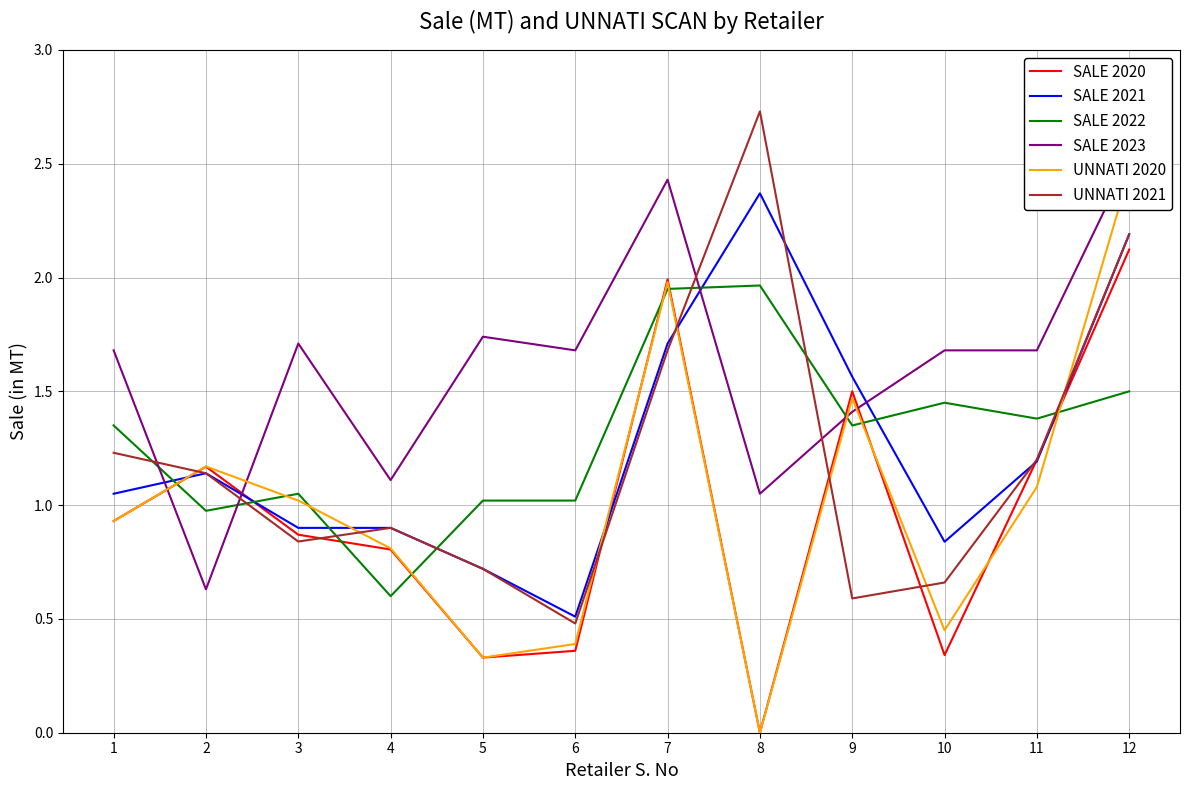

Reading left to right, transcribe all the data shown in this chart.

SALE 2020: 0.9	1.2	0.9	0.8	0.3	0.4	2.0	0.0	1.5	0.3	1.2	2.1
SALE 2021: 1.1	1.1	0.9	0.9	0.7	0.5	1.7	2.4	1.6	0.8	1.2	2.2
SALE 2022: 1.4	1.0	1.1	0.6	1.0	1.0	1.9	2.0	1.4	1.4	1.4	1.5
SALE 2023: 1.7	0.6	1.7	1.1	1.7	1.7	2.4	1.1	1.4	1.7	1.7	2.5
UNNATI 2020: 0.9	1.2	1.0	0.8	0.3	0.4	2.0	0.0	1.5	0.5	1.1	2.5
UNNATI 2021: 1.2	1.1	0.8	0.9	0.7	0.5	1.7	2.7	0.6	0.7	1.2	2.2